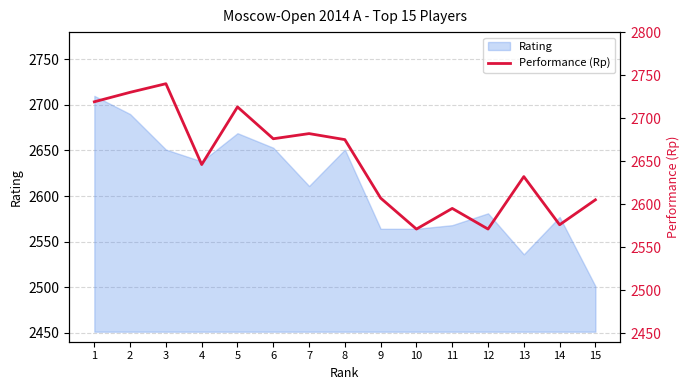

At which label is the value closest to 2655?

4